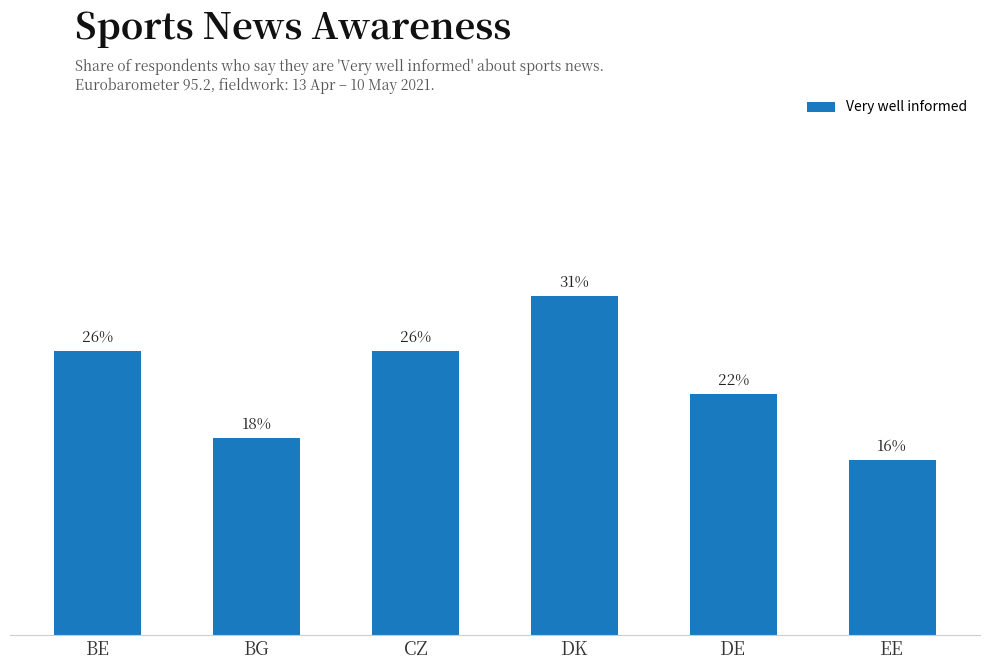

The value at DE is 0.1. True or false?

False